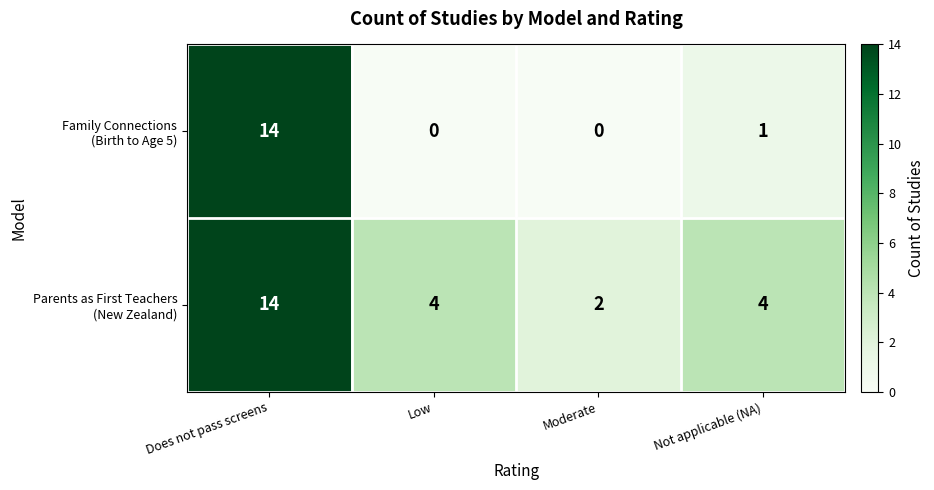

What is the difference between the highest and lowest values at Not applicable (NA)?

3